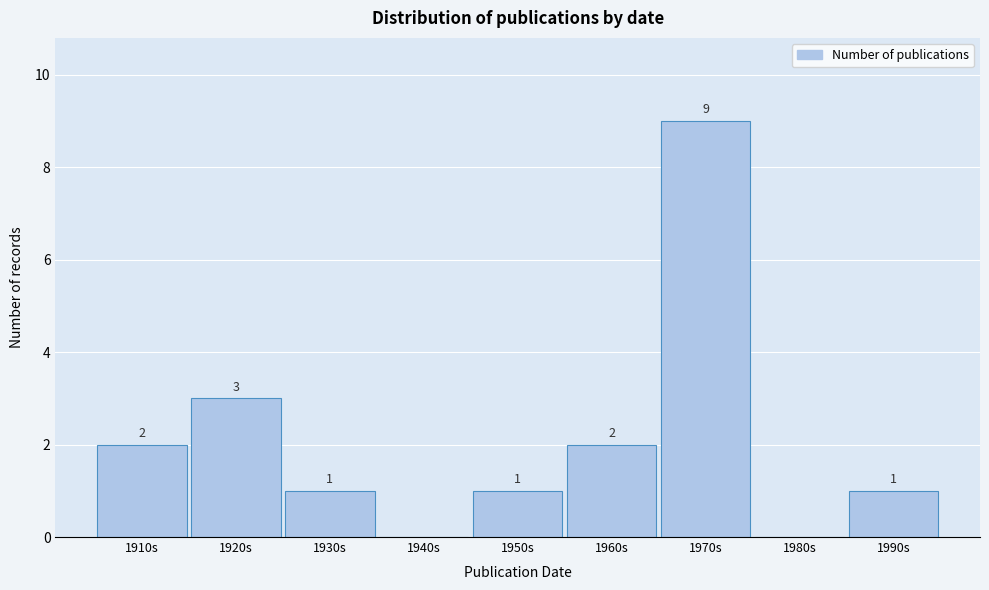

Reading left to right, extract all data points from this chart.

1910s=2	1920s=3	1930s=1	1940s=0	1950s=1	1960s=2	1970s=9	1980s=0	1990s=1